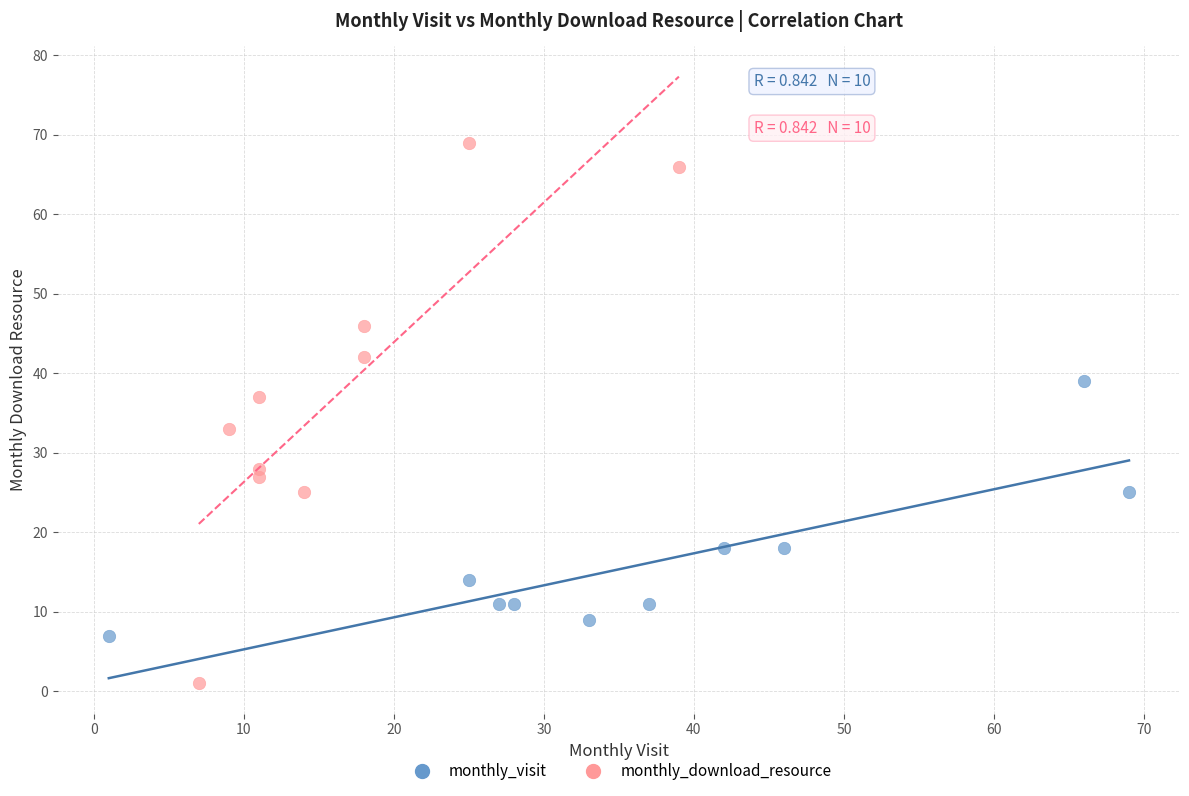

Which series has the widest spread of Y values?

monthly_download_resource